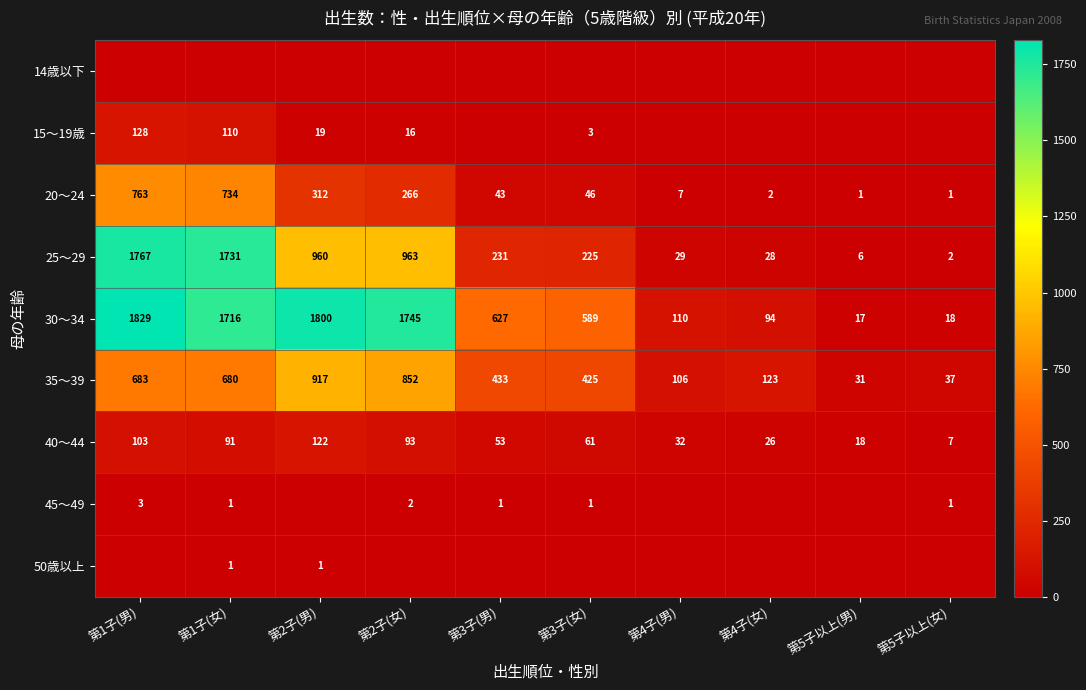

Rank the categories by 40～44 value from lowest to highest.

第5子以上(女), 第5子以上(男), 第4子(女), 第4子(男), 第3子(男), 第3子(女), 第1子(女), 第2子(女), 第1子(男), 第2子(男)